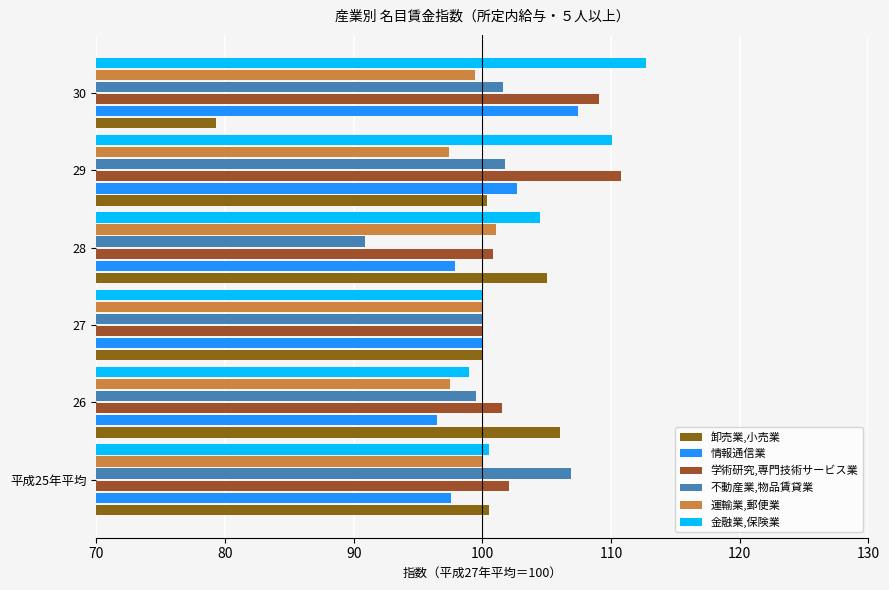

How many categories are shown in the chart?

6